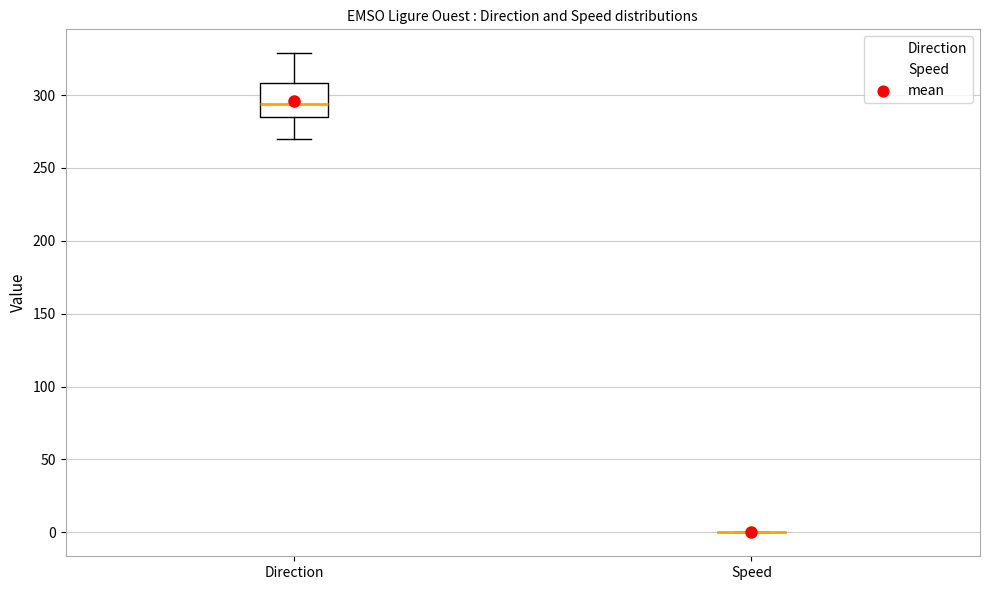

Reading left to right, transcribe this box plot: for each box, give where its median line is, the range the box spans, and where its two whiskers end, as read against the y-axis. The values are not printed on the chart, so give them approximately, as read against the axis.

Direction: median 295, box 285 to 310, whiskers 270 to 330
Speed: box collapsed to a line at 0, whiskers 0 to 0